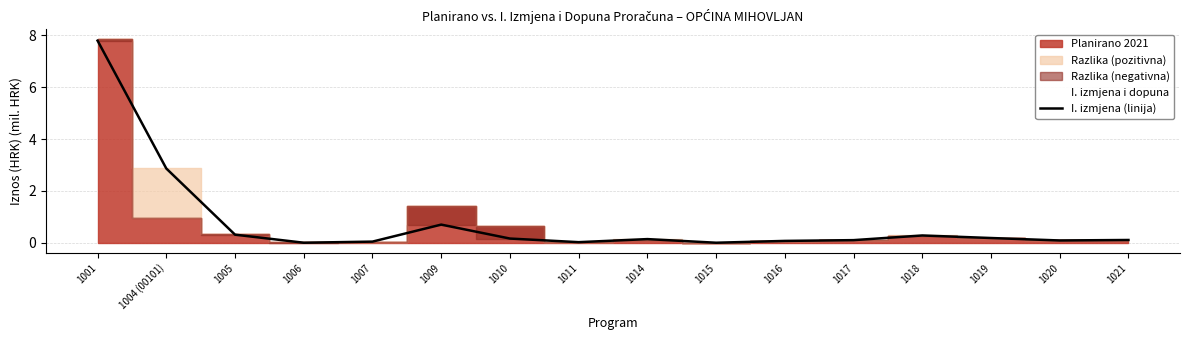

What position from the left is 1007?

5